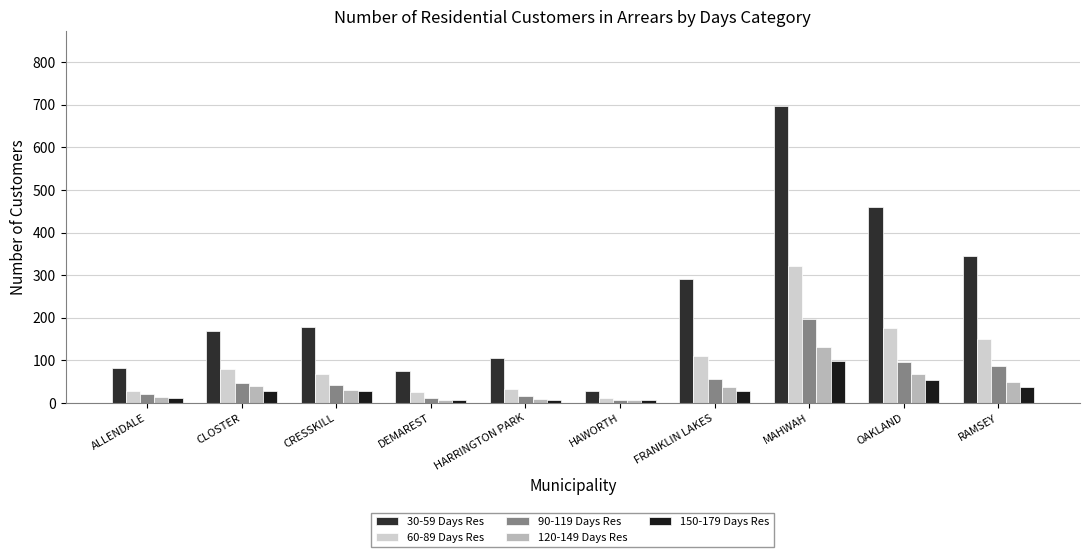

How many categories are shown in the chart?

10